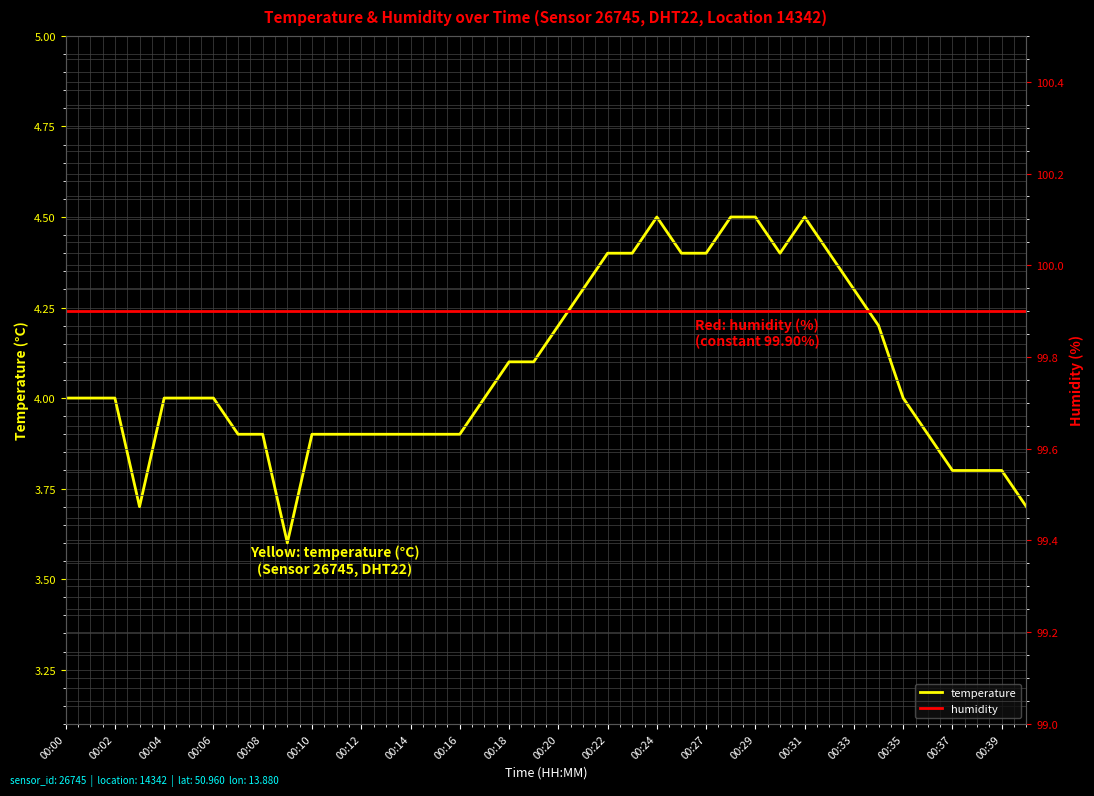

How many interior local peaks does the temperature series have?

2